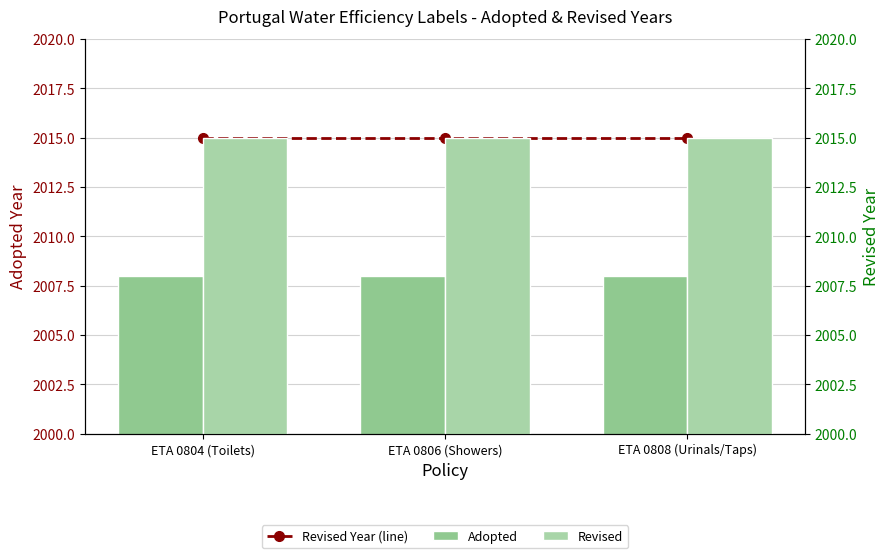

Where is Adopted nearest to the value 2008?

ETA 0804 (Toilets)